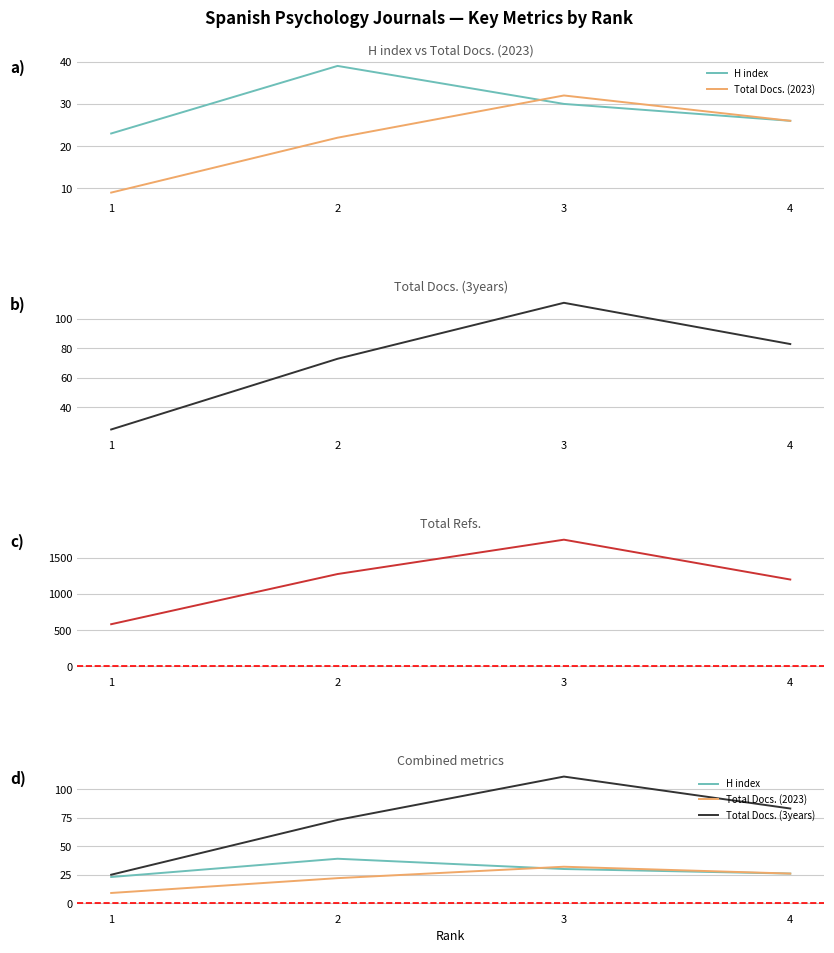

Which category has the lowest value across all series?

1